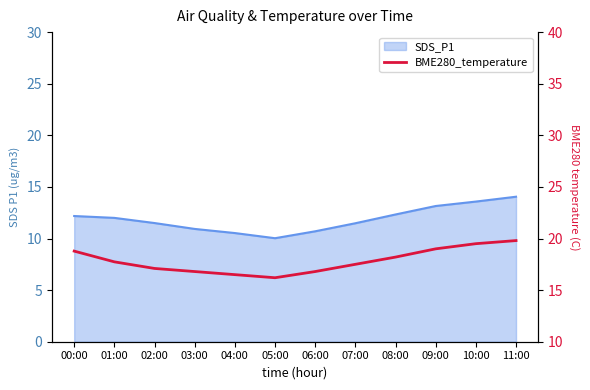

The chart shows a value of 16.2 at 05:00. True or false?

True